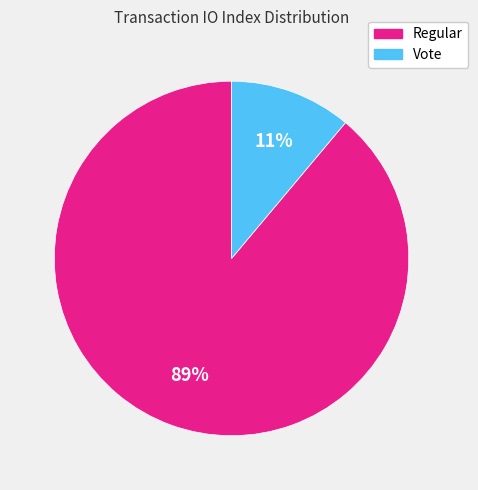

To the nearest percent, what is the difference between the Vote and Regular slice percentages?

78%